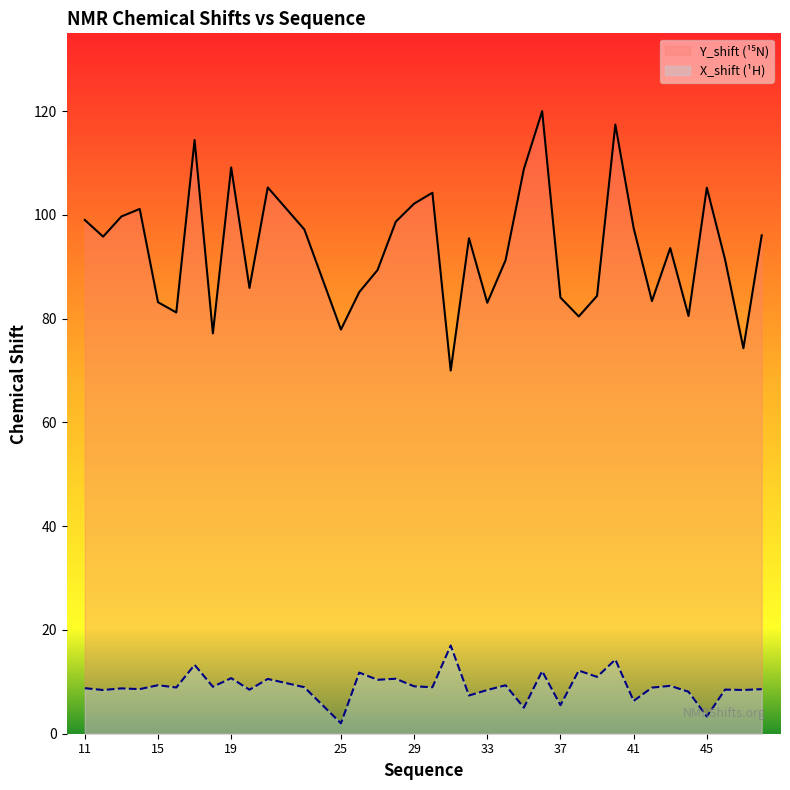

How many values in the X_shift series are below 8?

6